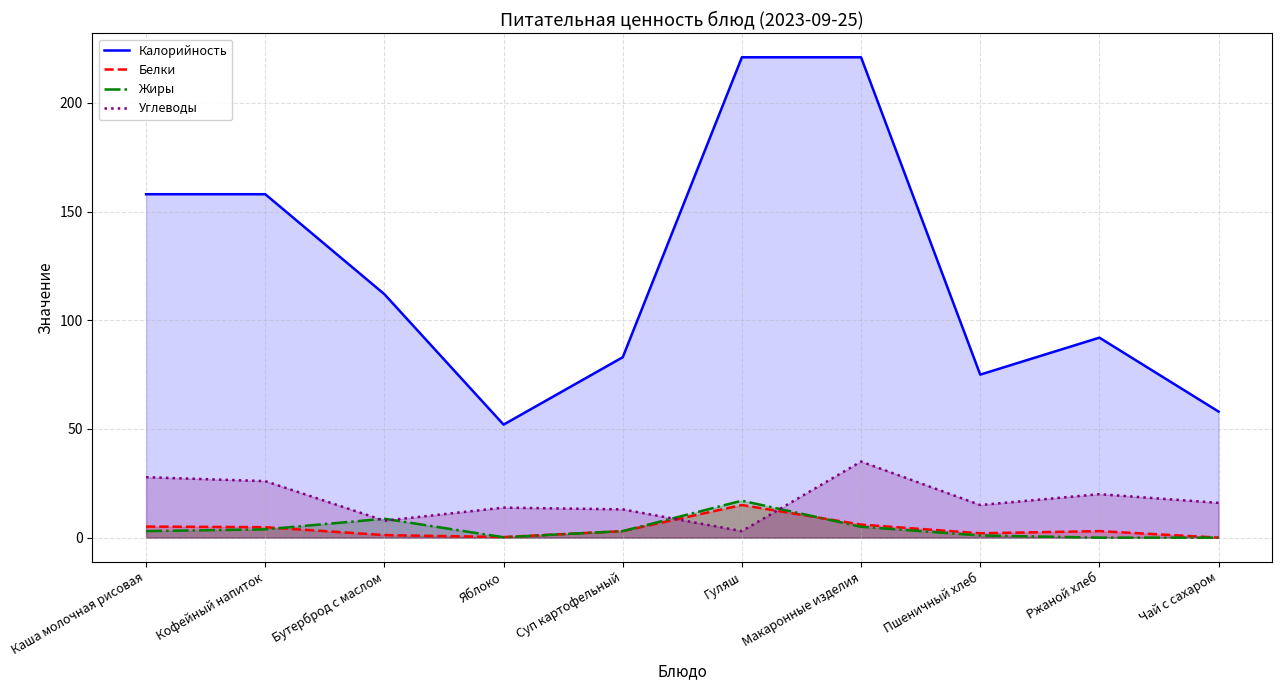

Which series changed the most between Суп картофельный and Пшеничный хлеб?

Калорийность